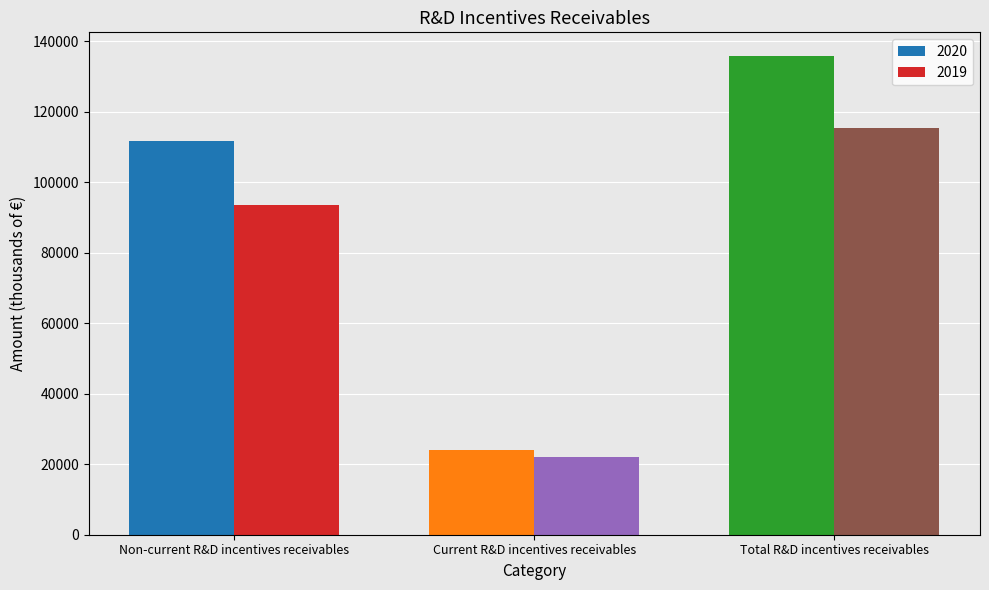

List the series in order of their peak value, highest first.

2020, 2019